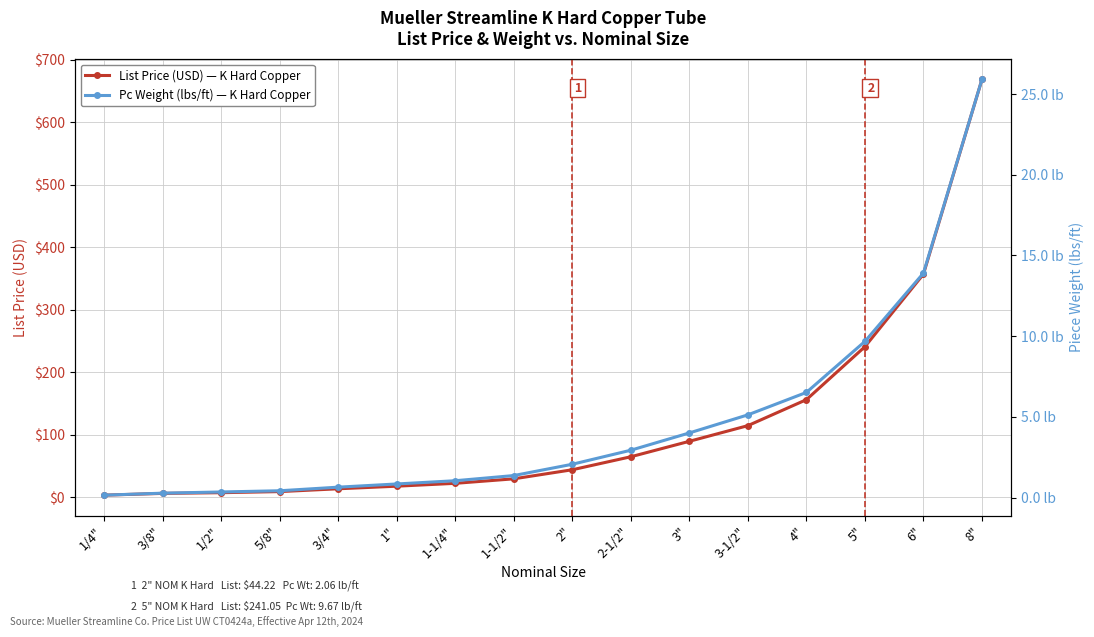

Which label corresponds to the largest value in the chart?

8"